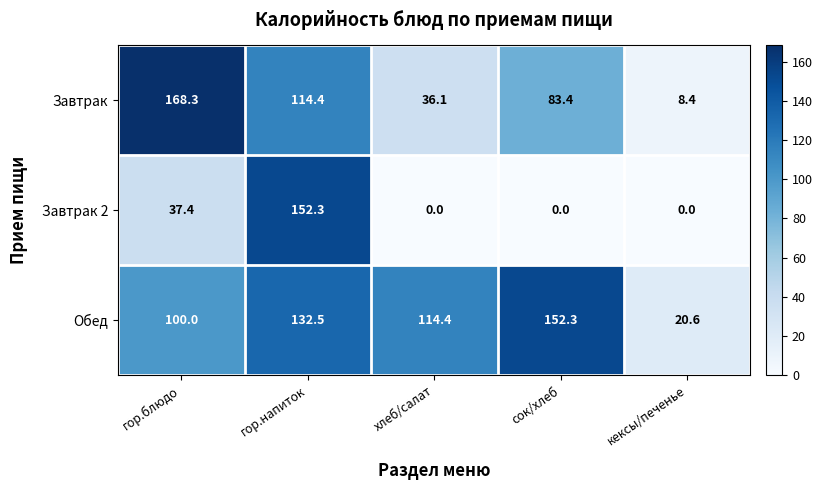

What is the difference between the maximum and minimum values in the Завтрак series?

159.9